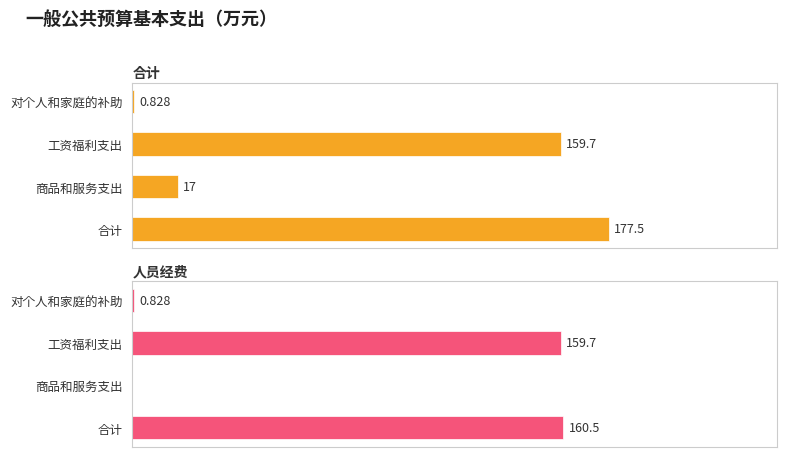

Does the chart contain any negative values?

No